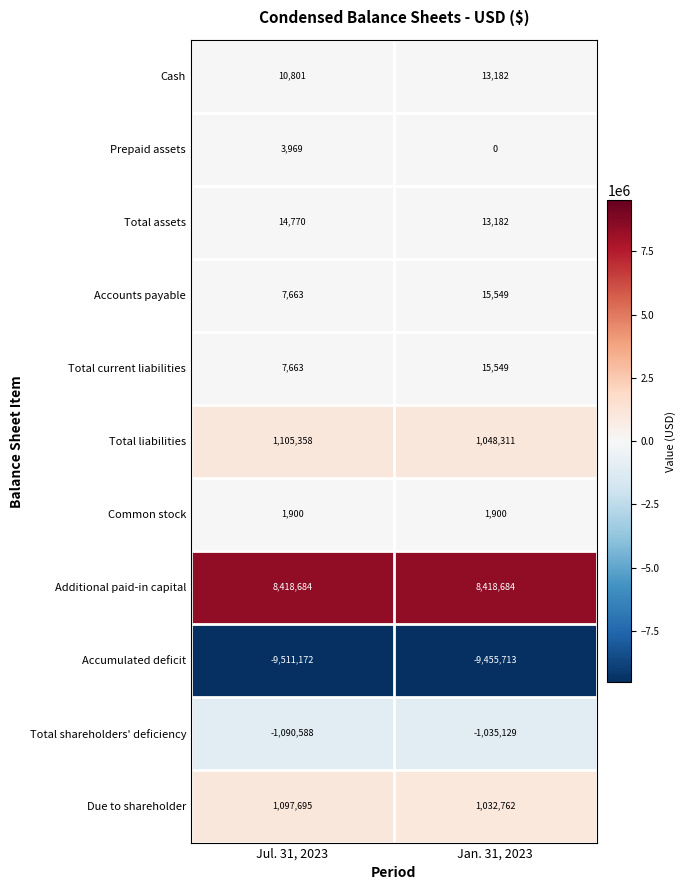

Is the value of Total current liabilities at Jul. 31, 2023 greater than the value of Common stock at Jan. 31, 2023?

Yes